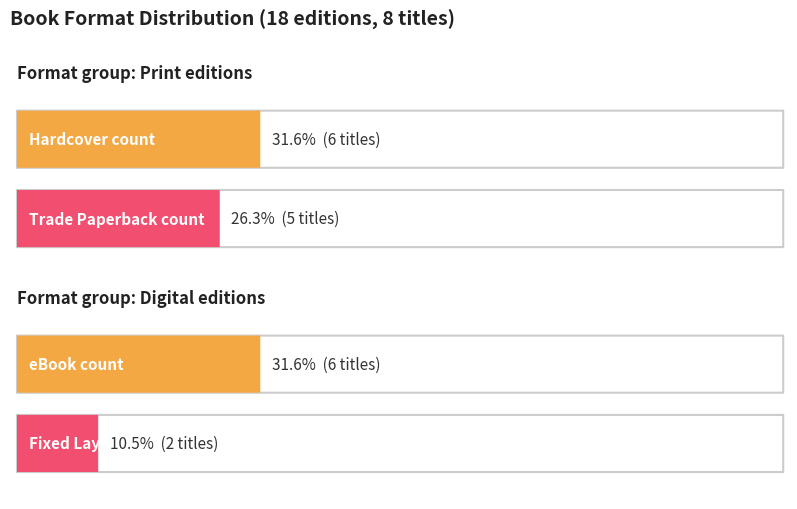

At how many categories does at least one series exceed 1?

2